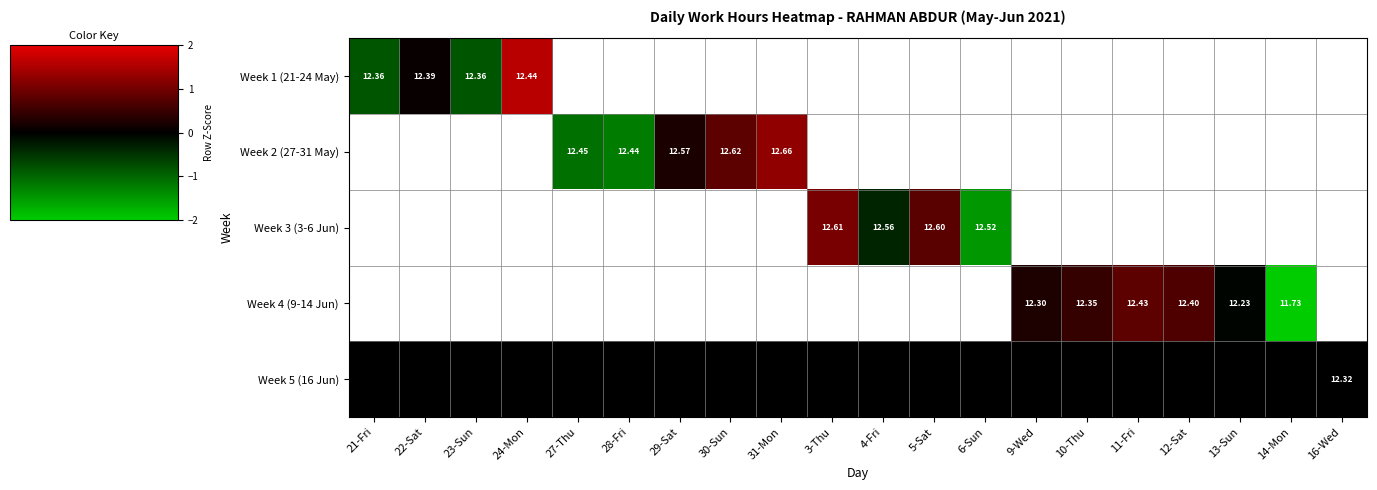

Is the value of Week 4 (9-14 Jun) at 11-Fri greater than the value of Week 1 (21-24 May) at 24-Mon?

No